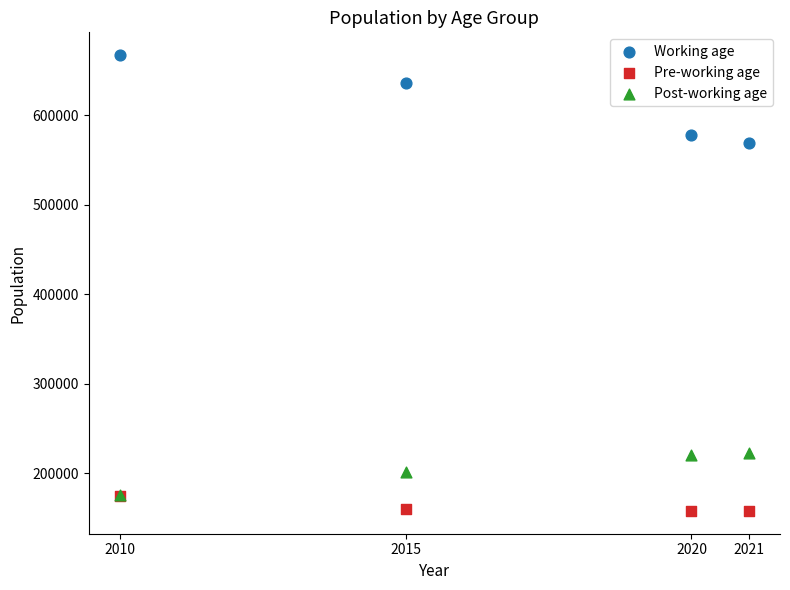

Which series has the widest spread of Y values?

Working age